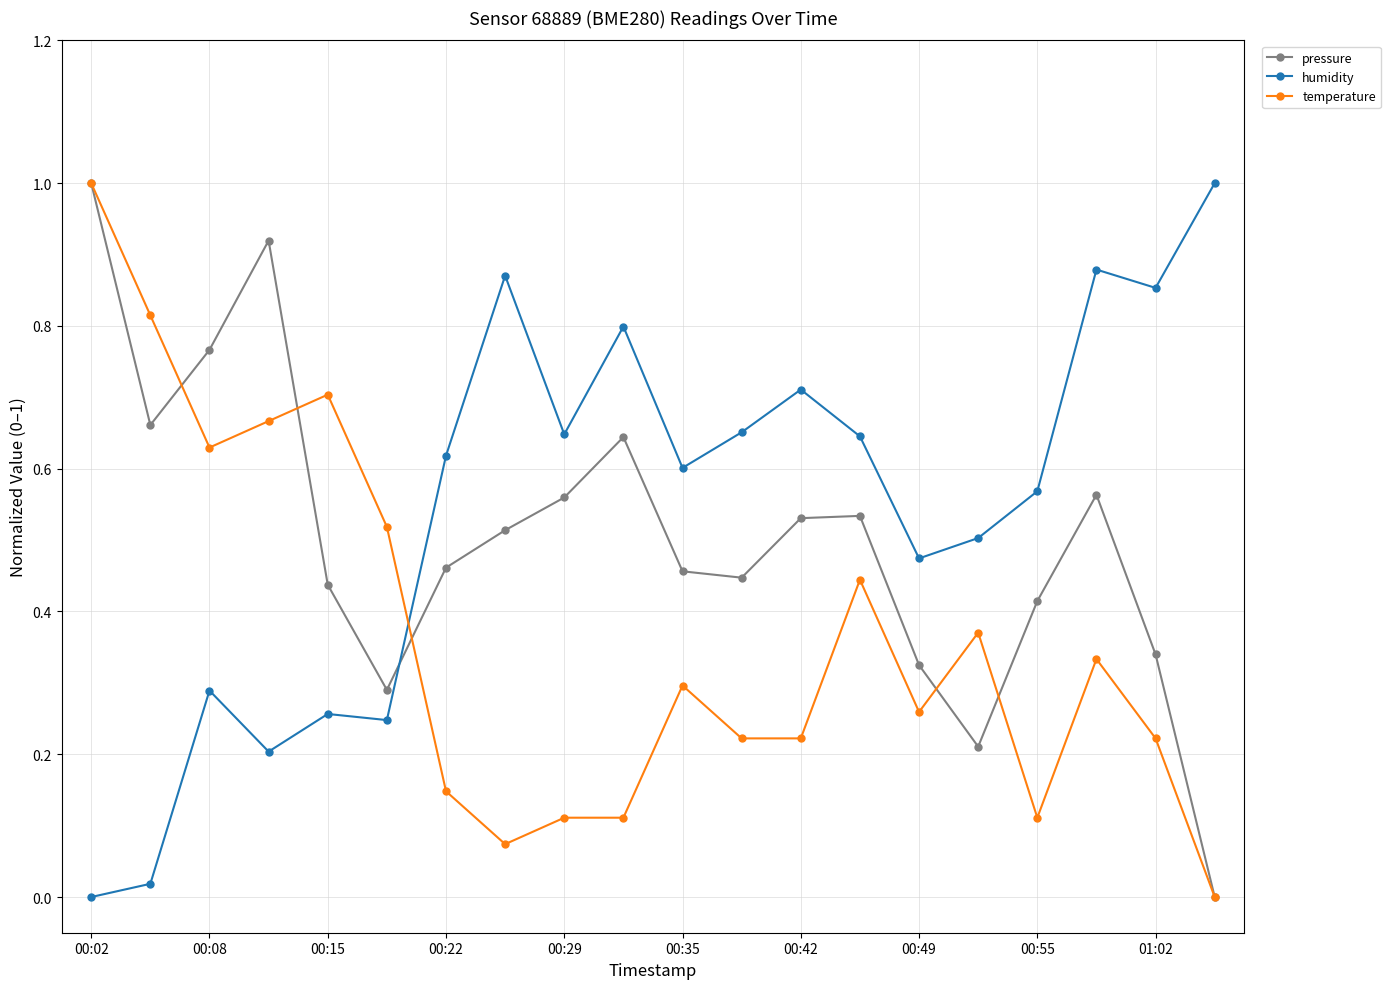

After their last crossing, which series has the higher values: humidity or temperature?

humidity